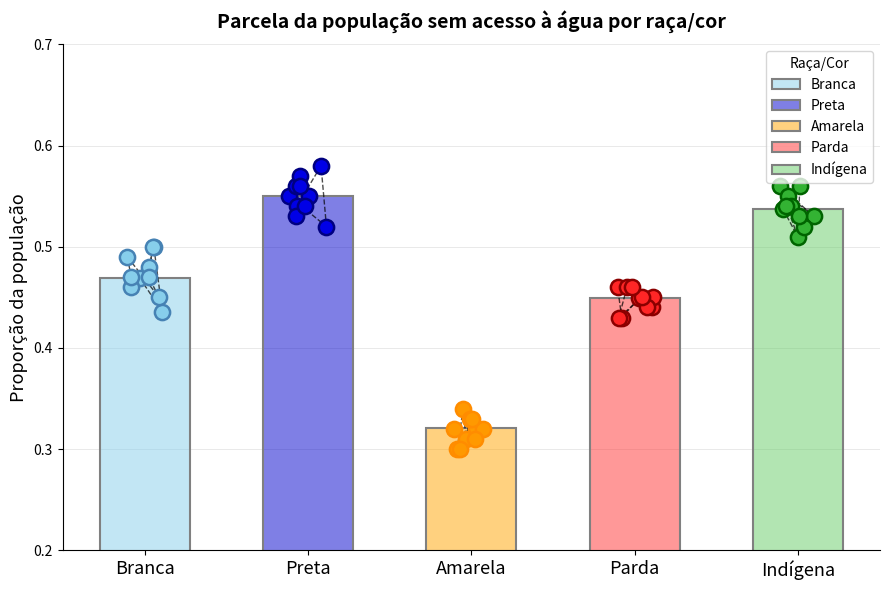

What are all the series names shown in the legend?

Branca, Preta, Amarela, Parda, Indígena